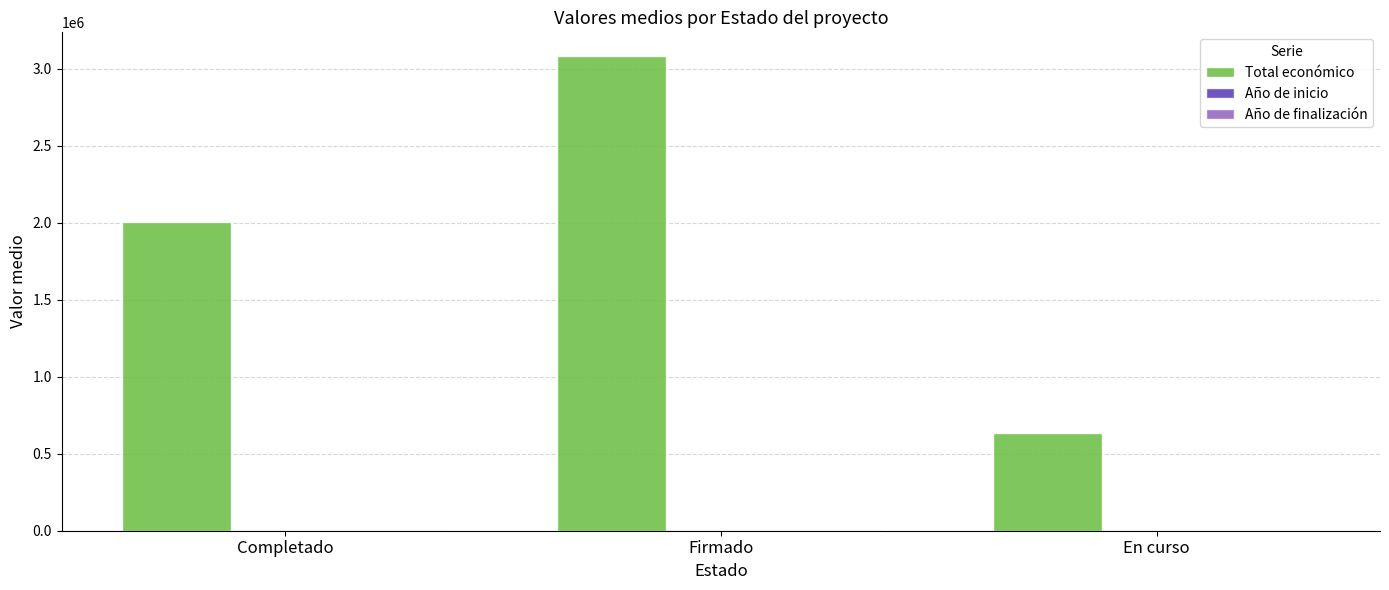

Which series has the largest range (max minus min)?

Total económico